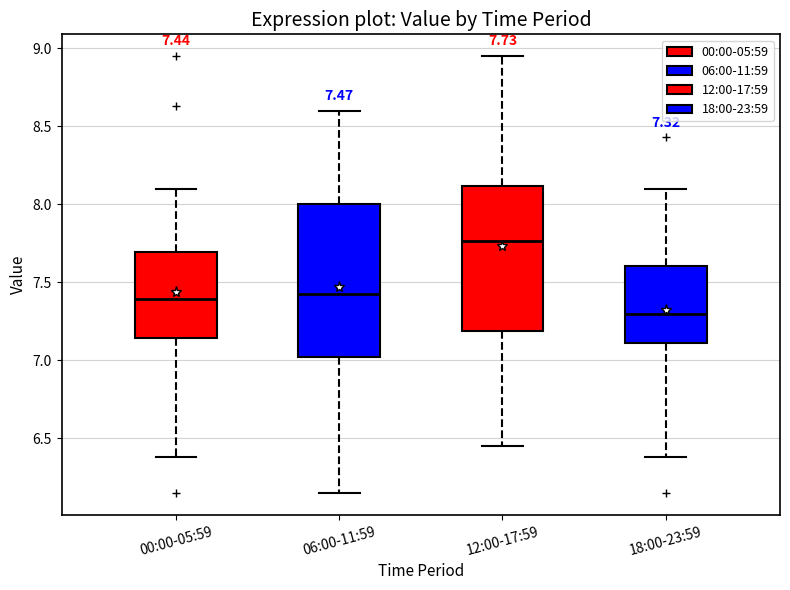

Which box's median line is the lowest?

18:00-23:59